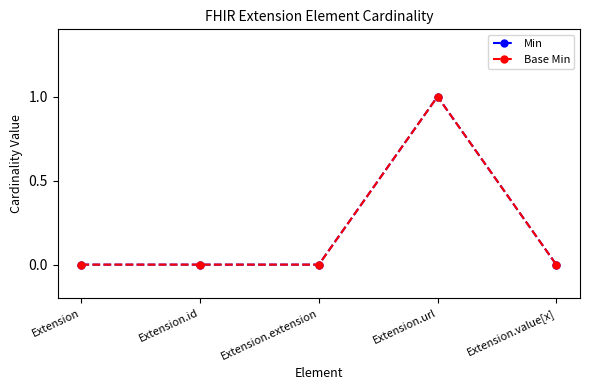

Does the chart have visible grid lines?

No